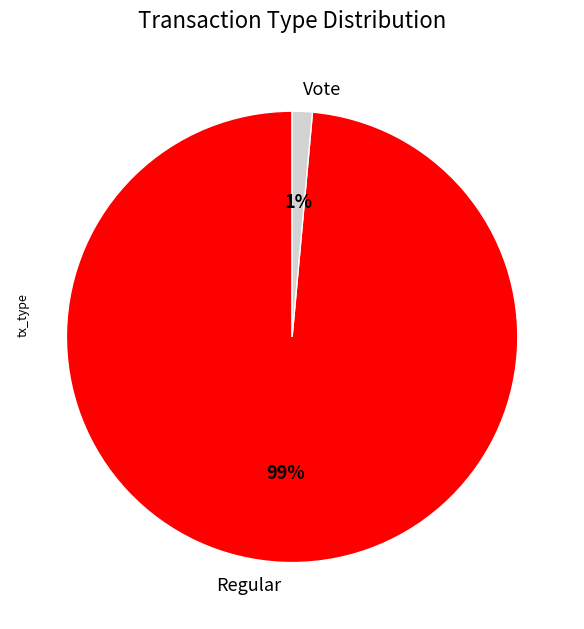

How many slices are in this pie chart?

2